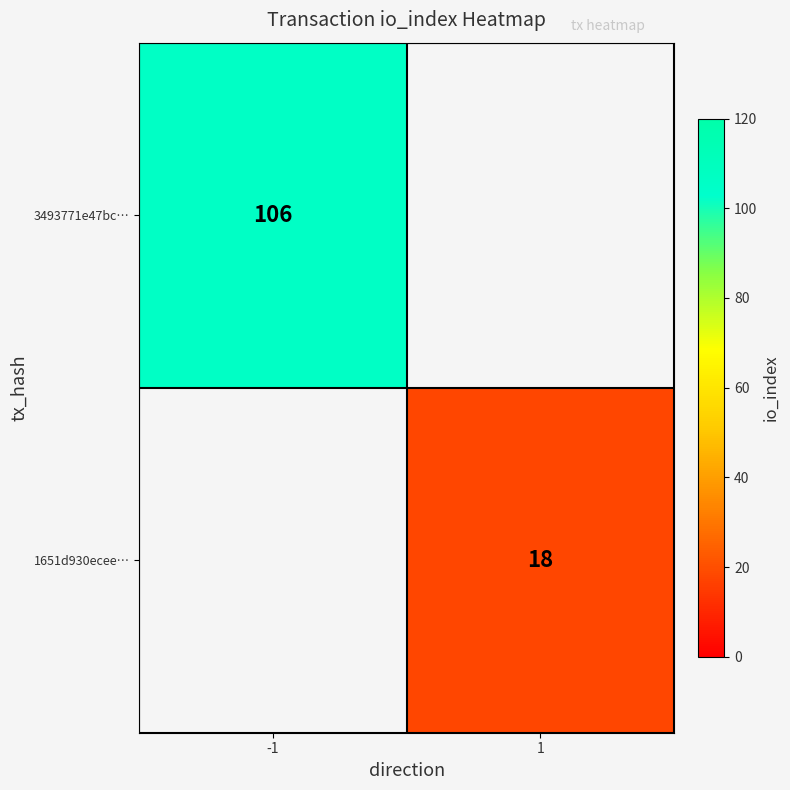

The value of 3493771e47bc… at -1 is 148. True or false?

False